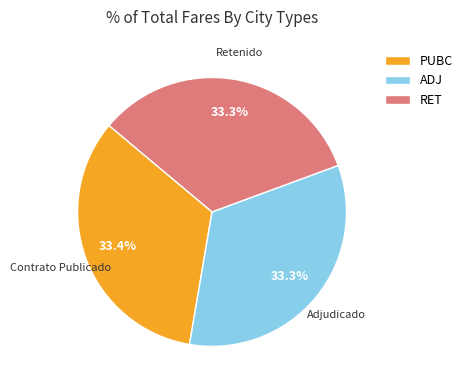

What percentage is the PUBC slice, to the nearest percent?

33%